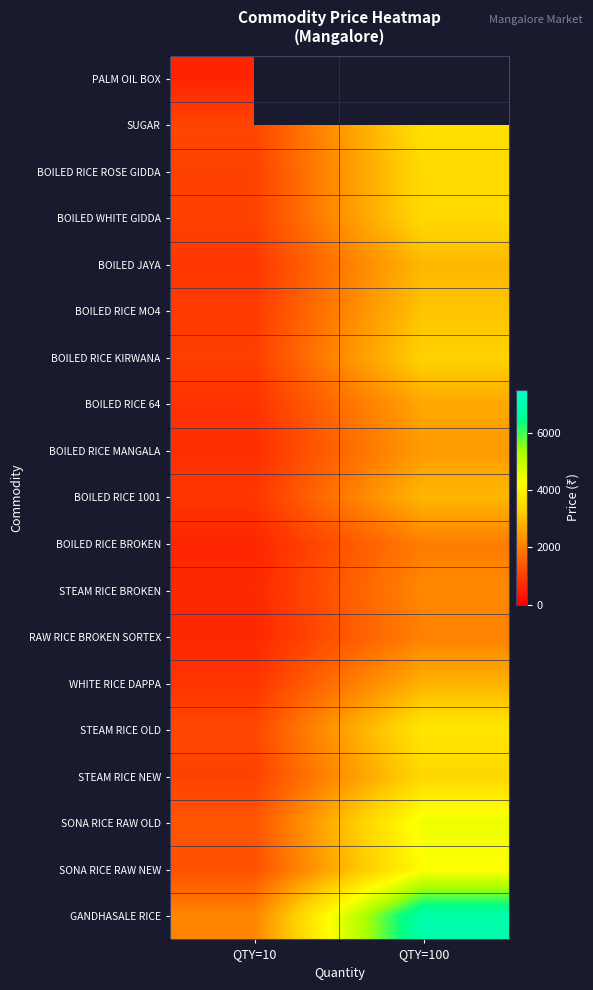

List the series in order of their peak value, highest first.

GANDHASALE RICE, SONA RICE RAW OLD, SONA RICE RAW NEW, STEAM RICE OLD, SUGAR, BOILED RICE ROSE GIDDA, BOILED WHITE GIDDA, STEAM RICE NEW, BOILED RICE KIRWANA, BOILED RICE MO4, BOILED JAYA, BOILED RICE 1001, WHITE RICE DAPPA, BOILED RICE 64, BOILED RICE MANGALA, STEAM RICE BROKEN, RAW RICE BROKEN SORTEX, BOILED RICE BROKEN, PALM OIL BOX